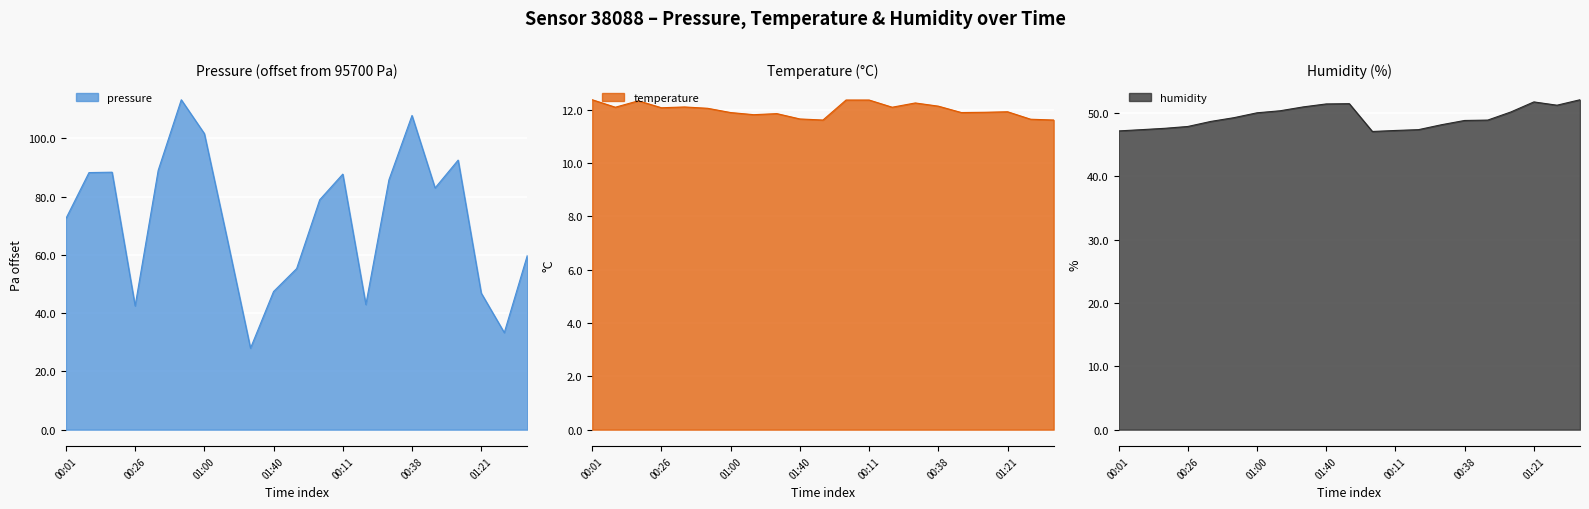

True or false: humidity and temperature cross at least once.

False